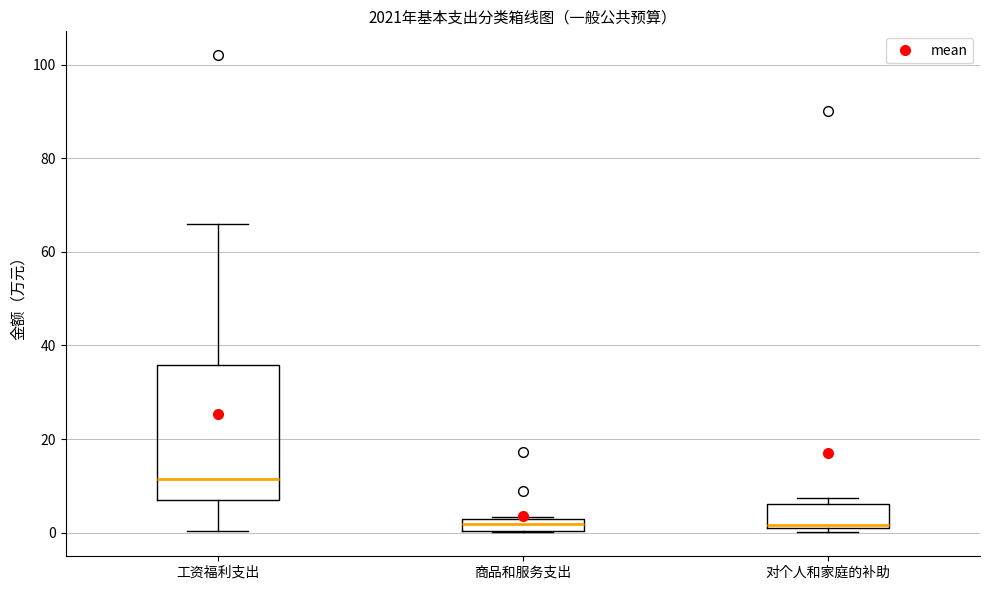

Comparing the boxes themselves (not the whiskers), which one is the tallest?

工资福利支出